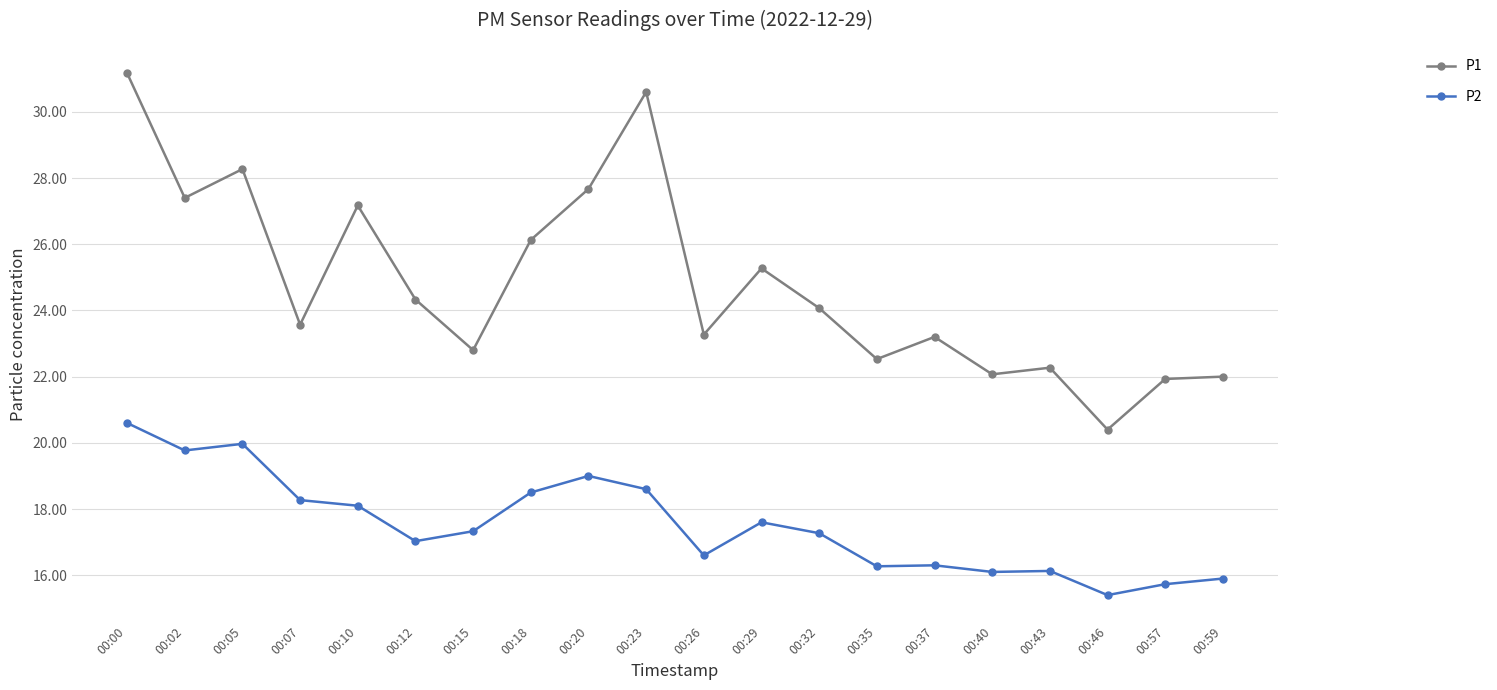

List the series in order of their peak value, lowest first.

P2, P1